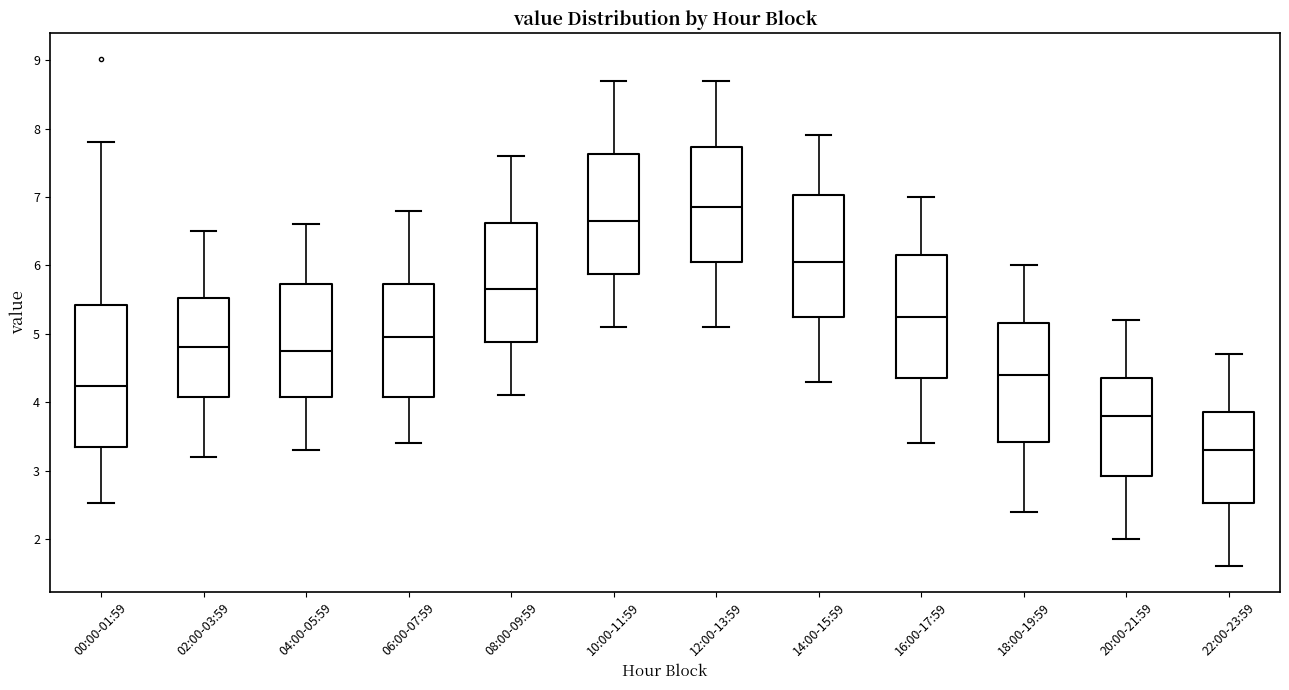

Which box is the tallest, from its lower edge to its upper edge?

00:00-01:59